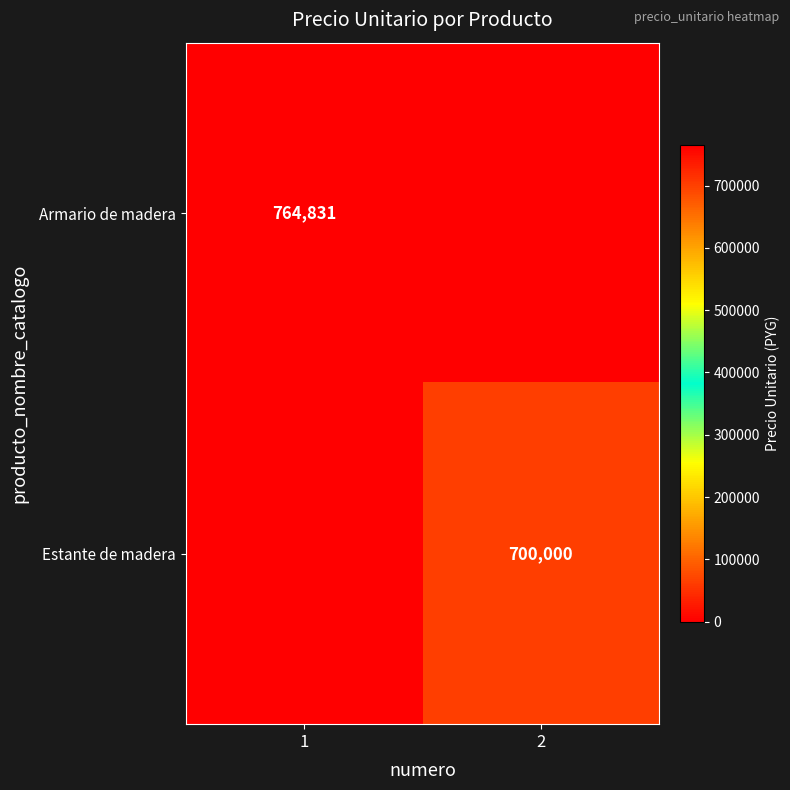

True or false: Armario de madera has a value of 764831 at 1.

True